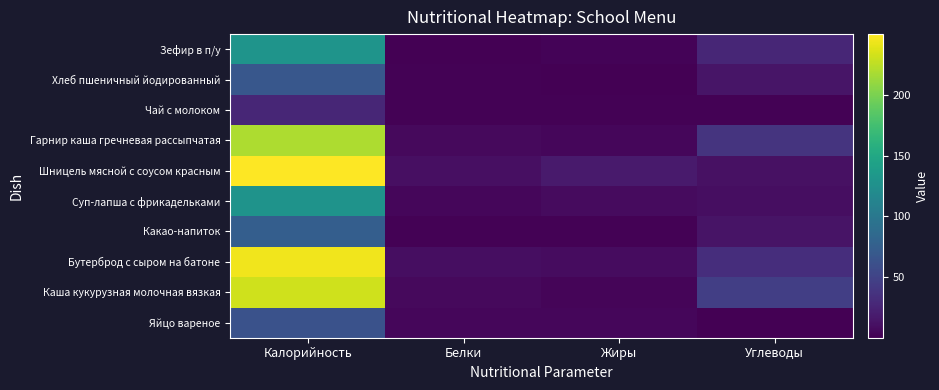

Between Белки and Жиры, which is larger?

Белки